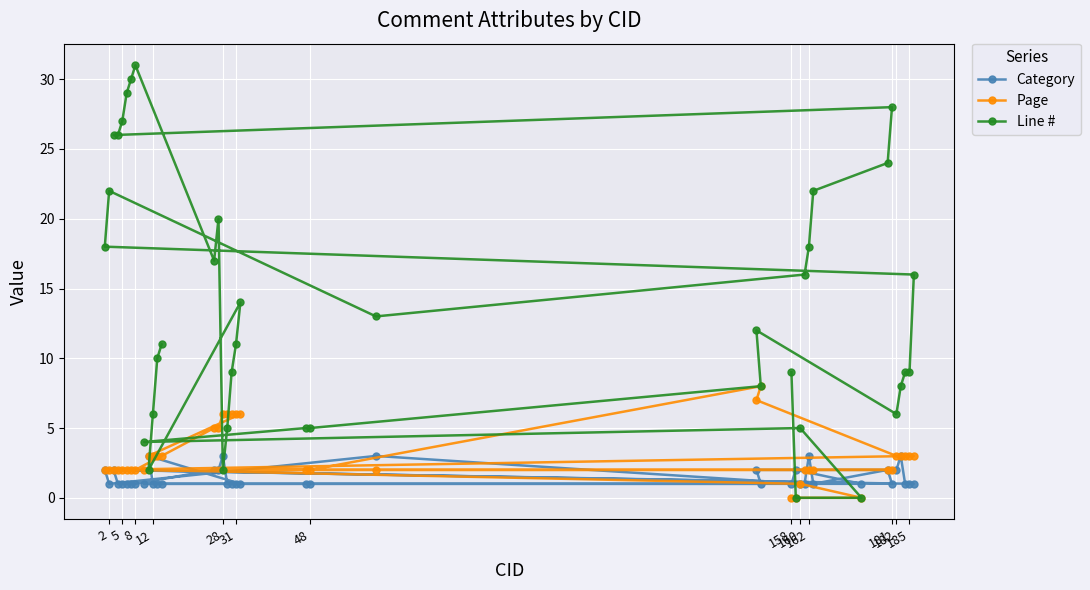

How many Page values are between 2 and 3?

26